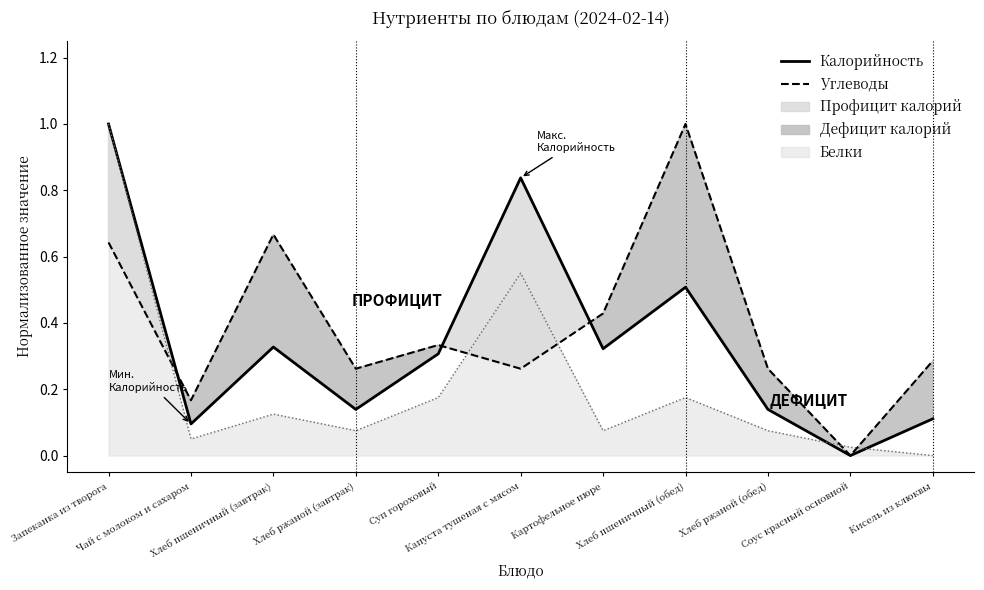

What is the spread (max minus min) of values at Чай с молоком и сахаром?

0.1